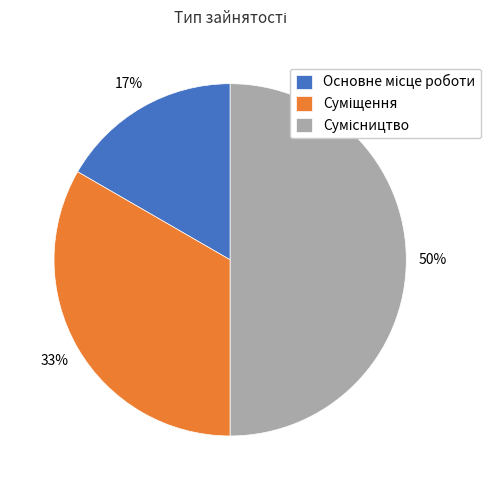

To the nearest percent, what is the difference between the largest and smallest slice percentages?

33%